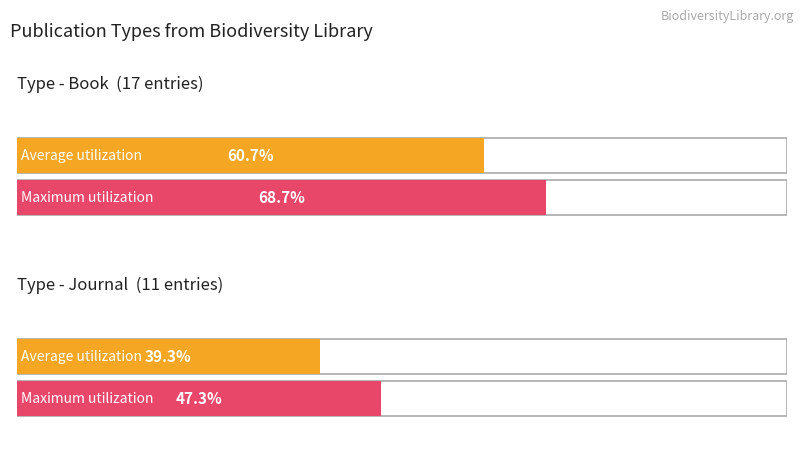

Is it true that Journal equals 2950 at 3?

False